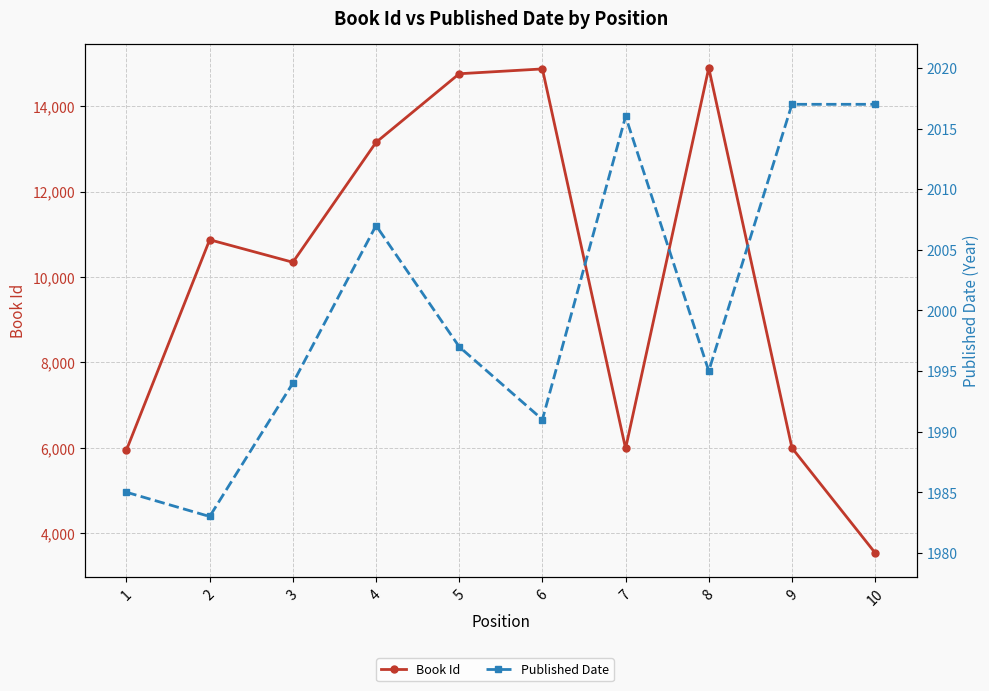

Which series has the widest spread of values?

Book Id